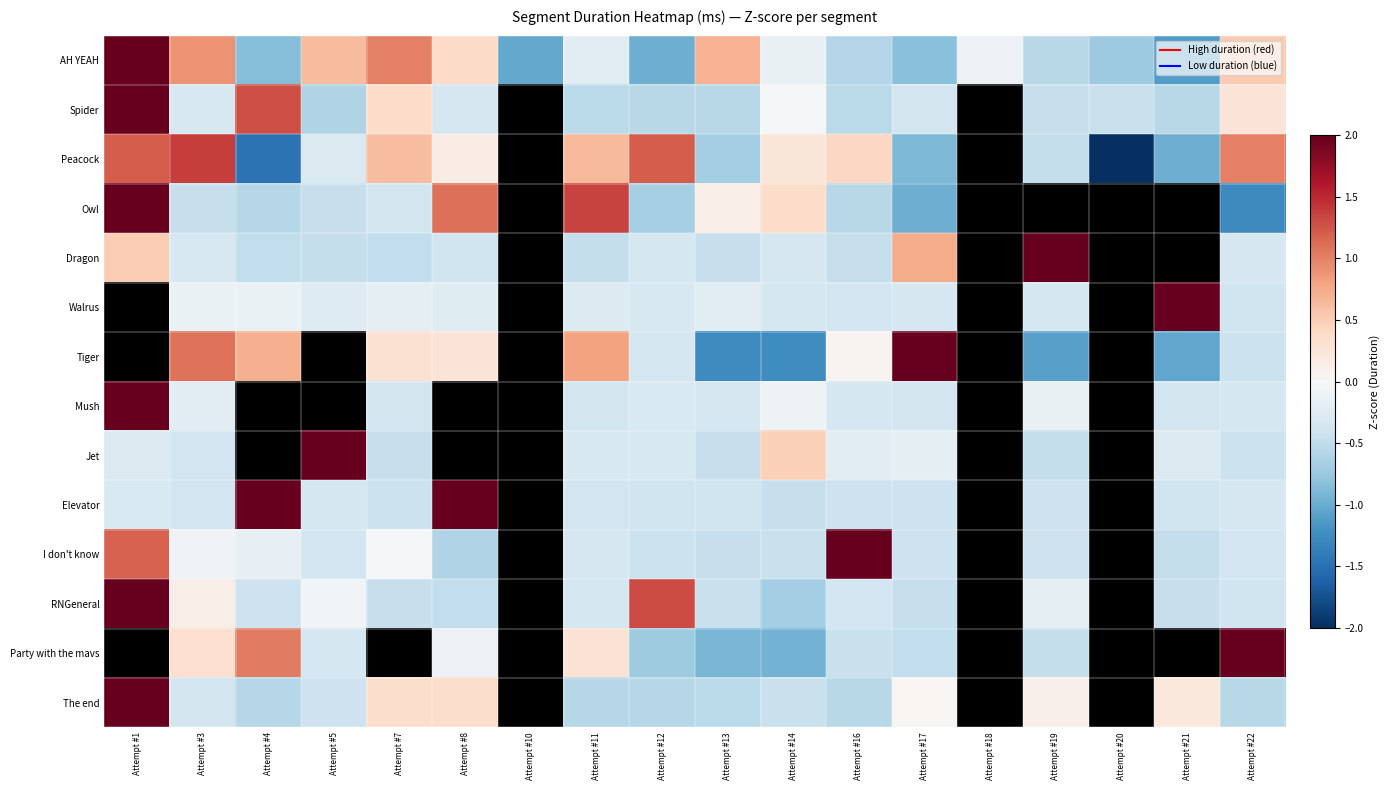

List the series in order of their peak value, highest first.

Spider, Dragon, Walrus, Tiger, I don't know, Jet, RNGeneral, Party with the mavs, The end, Mush, AH YEAH, Elevator, Owl, Peacock